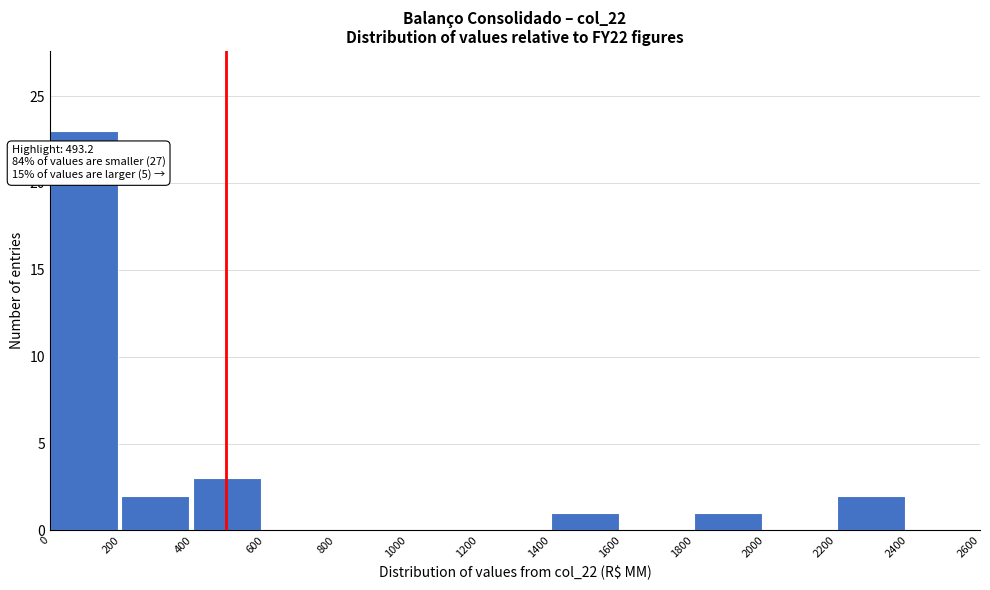

Over which range of the x-axis is the bar tallest?

0 to 200